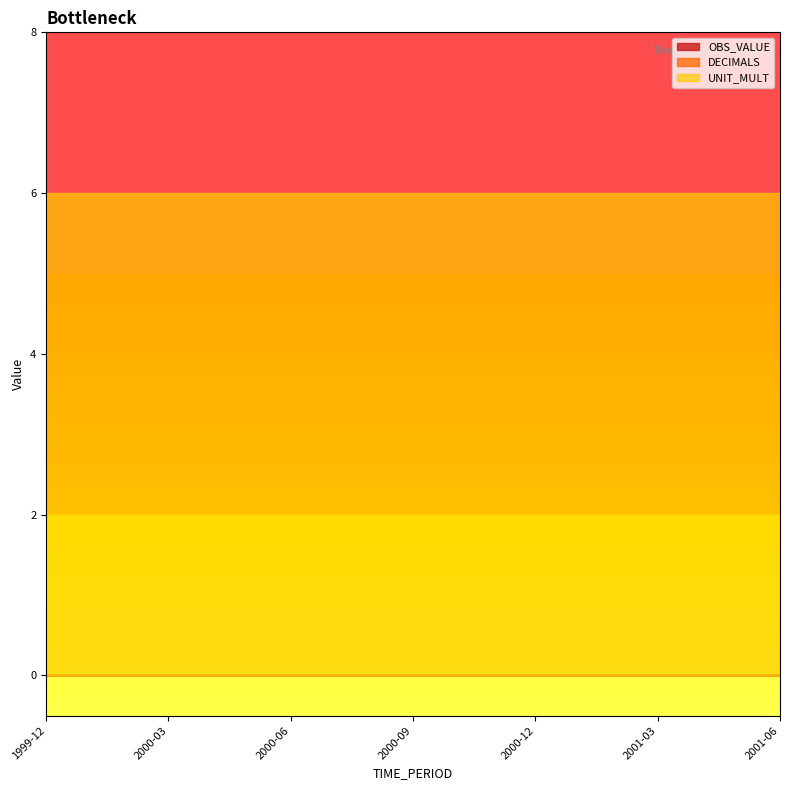

Reading left to right, transcribe all the data shown in this chart.

DECIMALS: 1999-12=0	2000-01=0	2000-02=0	2000-03=0	2000-04=0	2000-05=0	2000-06=0	2000-07=0	2000-08=0	2000-09=0	2000-10=0	2000-11=0	2000-12=0	2001-01=0	2001-02=0	2001-03=0	2001-04=0	2001-05=0	2001-06=0
UNIT_MULT: 1999-12=6	2000-01=6	2000-02=6	2000-03=6	2000-04=6	2000-05=6	2000-06=6	2000-07=6	2000-08=6	2000-09=6	2000-10=6	2000-11=6	2000-12=6	2001-01=6	2001-02=6	2001-03=6	2001-04=6	2001-05=6	2001-06=6
OBS_VALUE: 1999-12=0	2000-01=0	2000-02=0	2000-03=0	2000-04=0	2000-05=0	2000-06=0	2000-07=0	2000-08=0	2000-09=0	2000-10=0	2000-11=0	2000-12=0	2001-01=0	2001-02=0	2001-03=0	2001-04=0	2001-05=0	2001-06=0